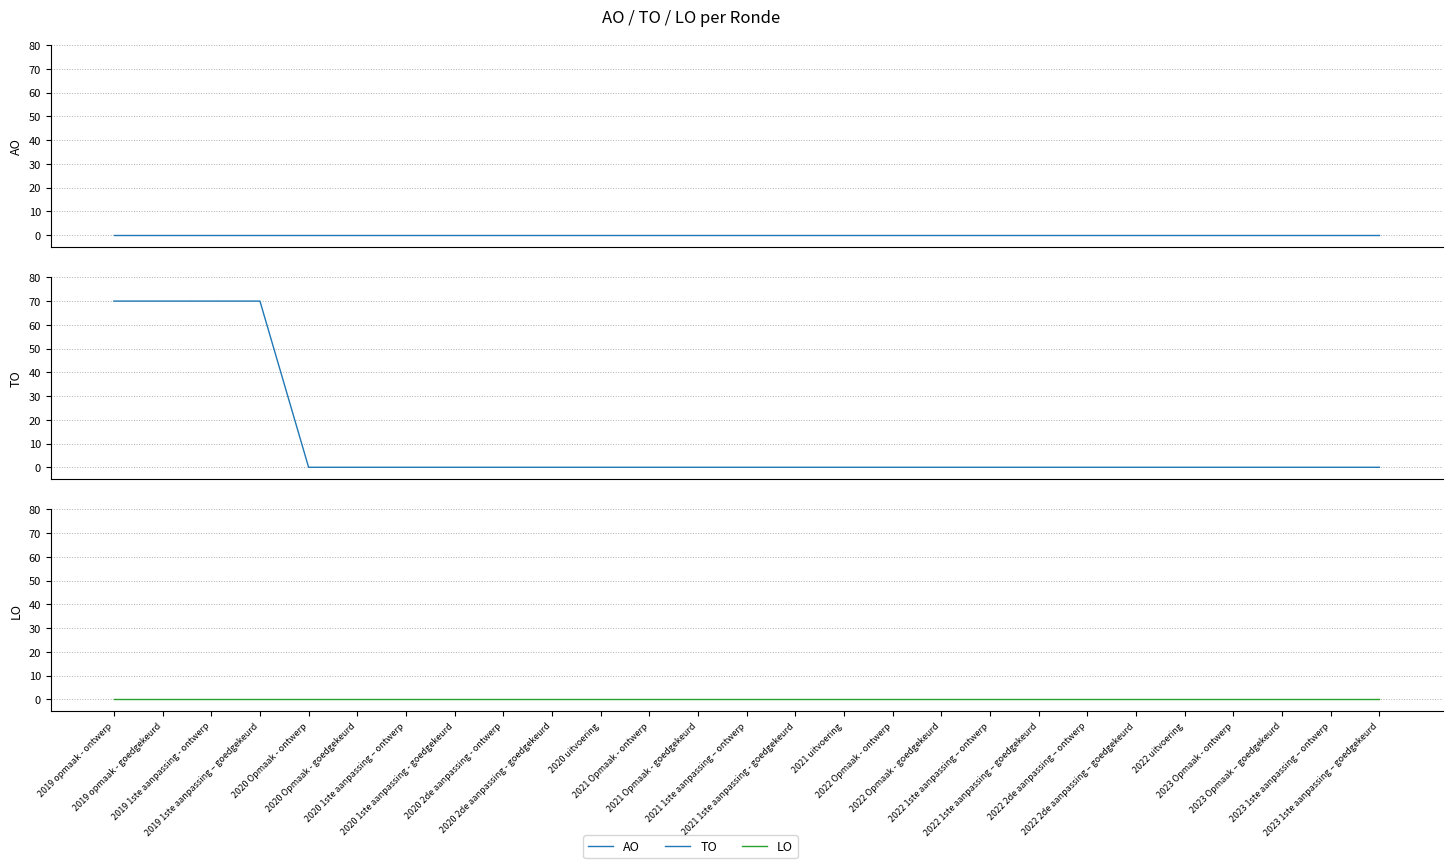

Reading left to right, transcribe all the data shown in this chart.

AO: 0	0	0	0	0	0	0	0	0	0	0	0	0	0	0	0	0	0	0	0	0	0	0	0	0	0	0
TO: 70	70	70	70	0	0	0	0	0	0	0	0	0	0	0	0	0	0	0	0	0	0	0	0	0	0	0
LO: 0	0	0	0	0	0	0	0	0	0	0	0	0	0	0	0	0	0	0	0	0	0	0	0	0	0	0